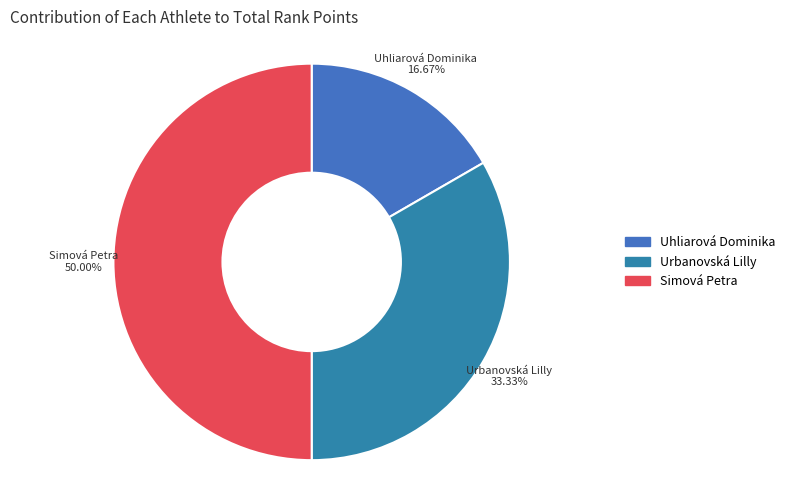

What percentage is NOT represented by Uhliarová Dominika?

83.3%